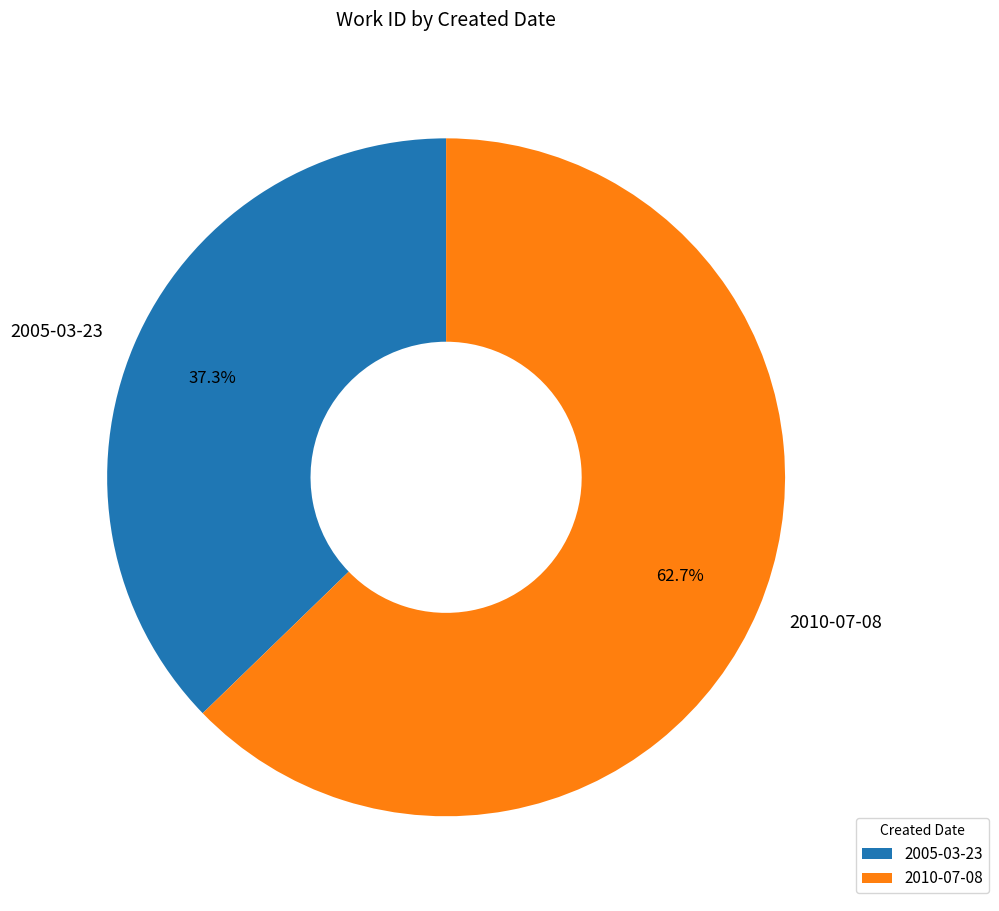

Is 2005-03-23 the majority of the pie?

No